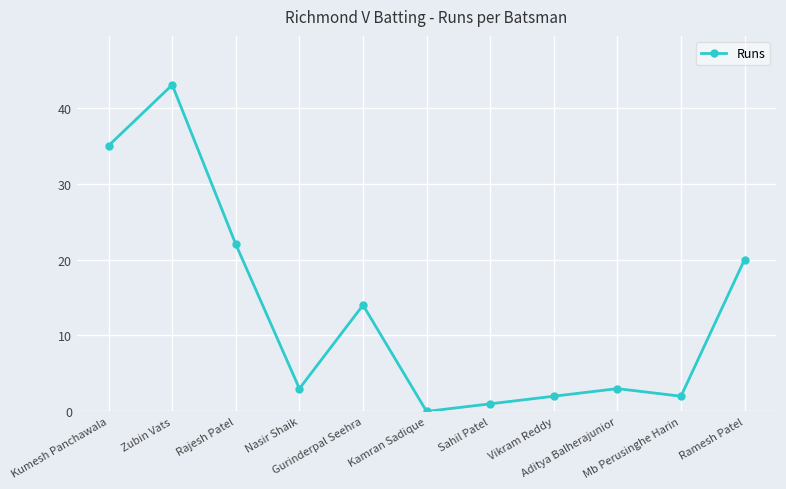

Reading left to right, extract all data points from this chart.

Kumesh Panchawala=35	Zubin Vats=43	Rajesh Patel=22	Nasir Shaik=3	Gurinderpal Seehra=14	Kamran Sadique=0	Sahil Patel=1	Vikram Reddy=2	Aditya Balherajunior=3	Mb Perusinghe Harin=2	Ramesh Patel=20